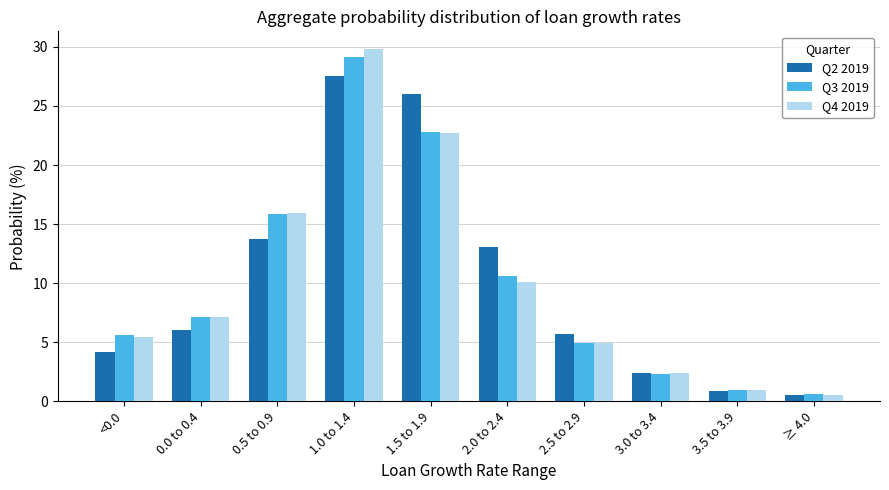

What is the average value of the Q3 2019 series?

10.0